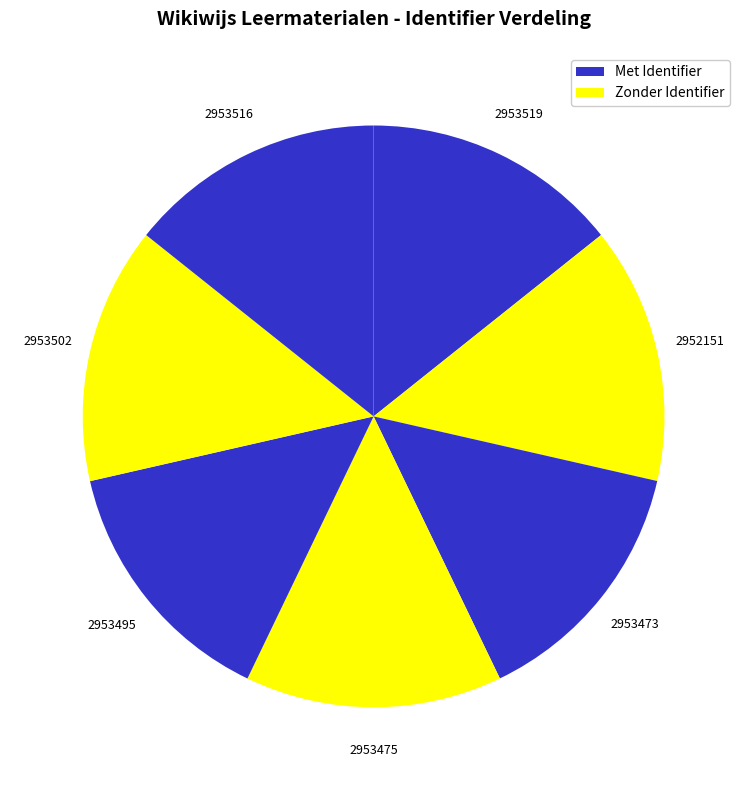

How many slices are in this pie chart?

7